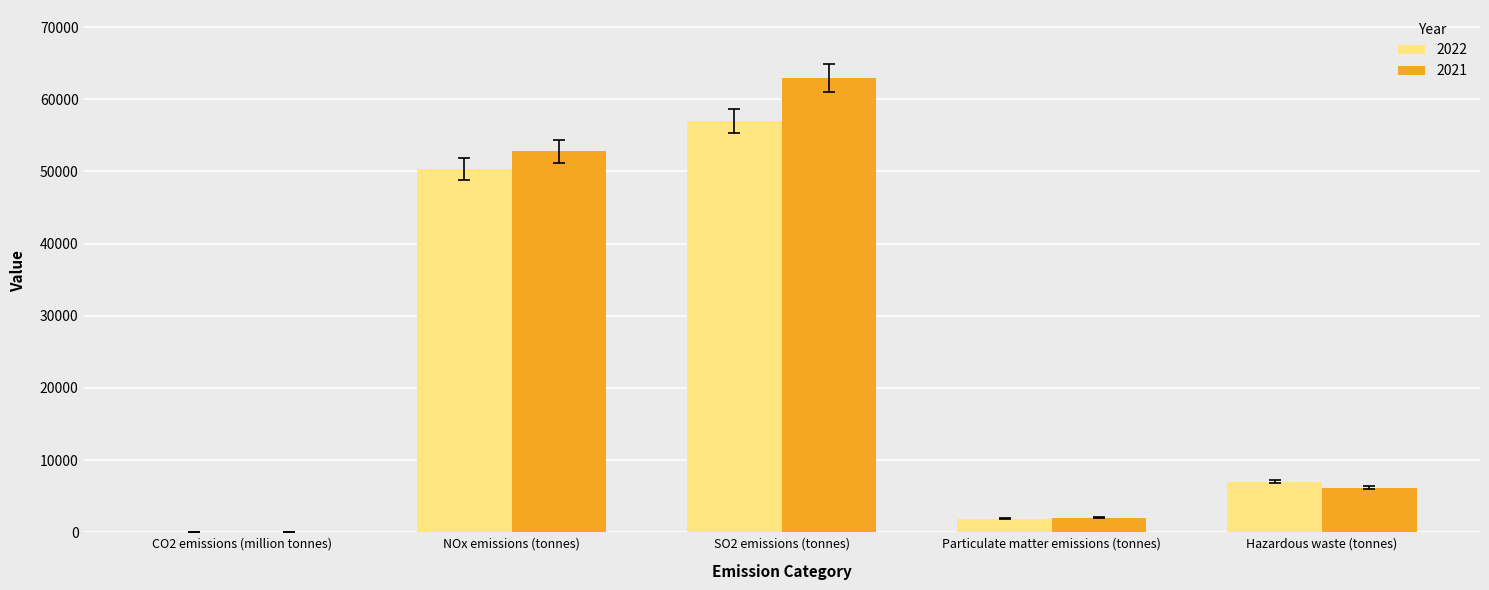

What is the sum of all 2021 values?

124020.8